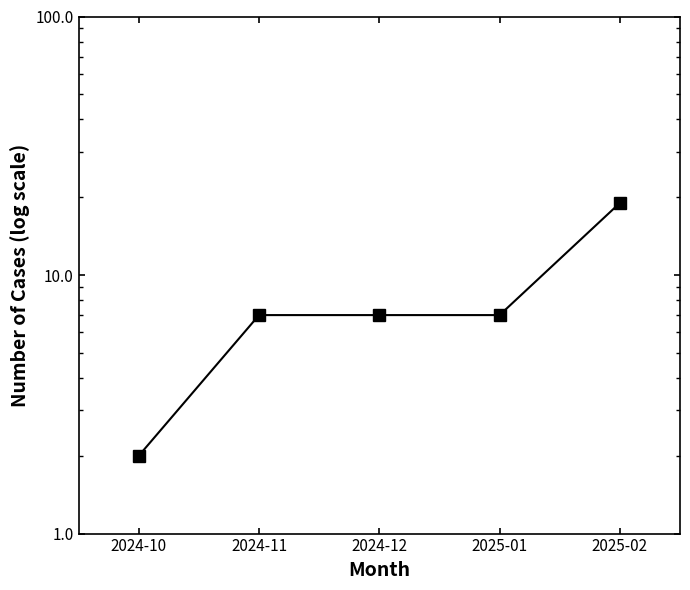

Which has a higher value, 2024-11 or 2025-01?

2024-11